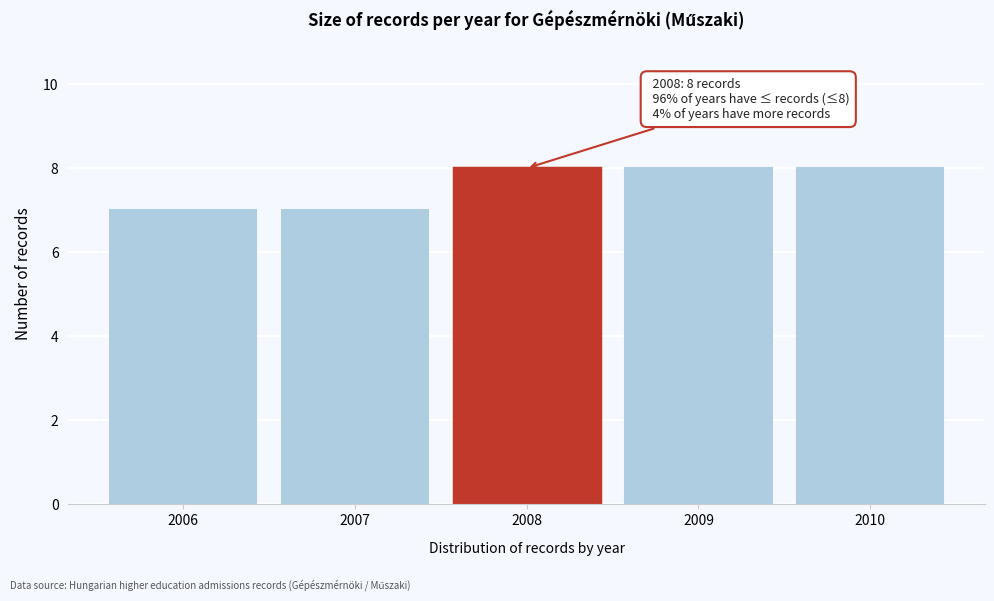

Reading left to right, extract all data points from this chart.

7	7	8	8	8